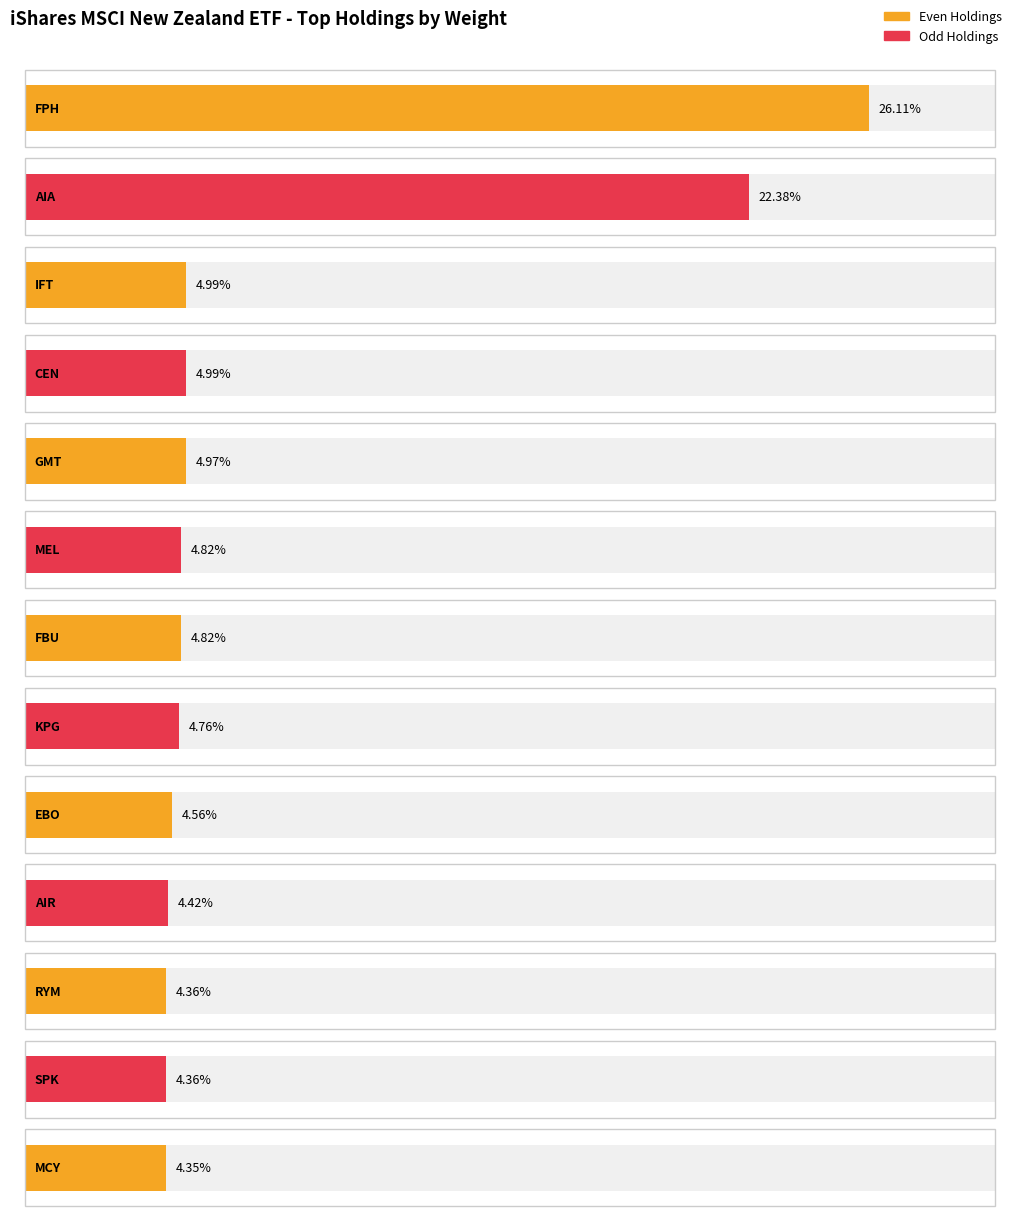

What position from the left is IFT?

3